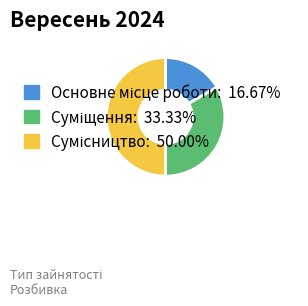

The Основне місце роботи slice represents 17% of the pie. True or false?

True